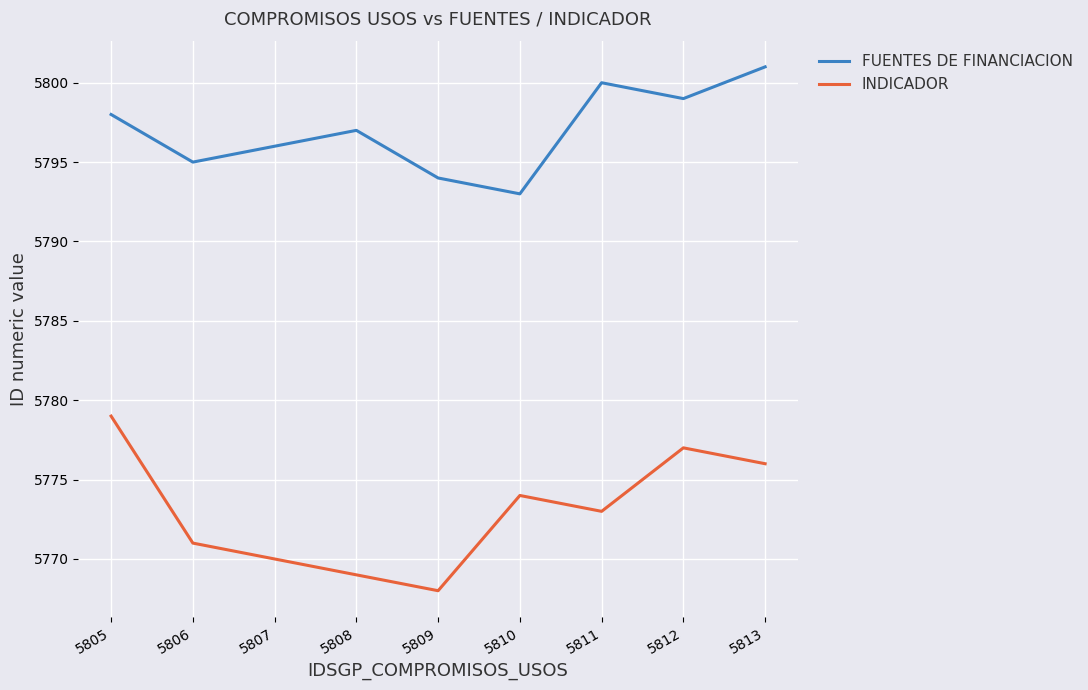

True or false: INDICADOR and FUENTES DE FINANCIACION cross at least once.

False